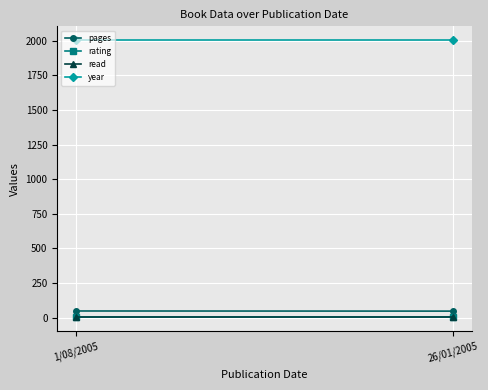

Which series has the largest total across all categories?

year